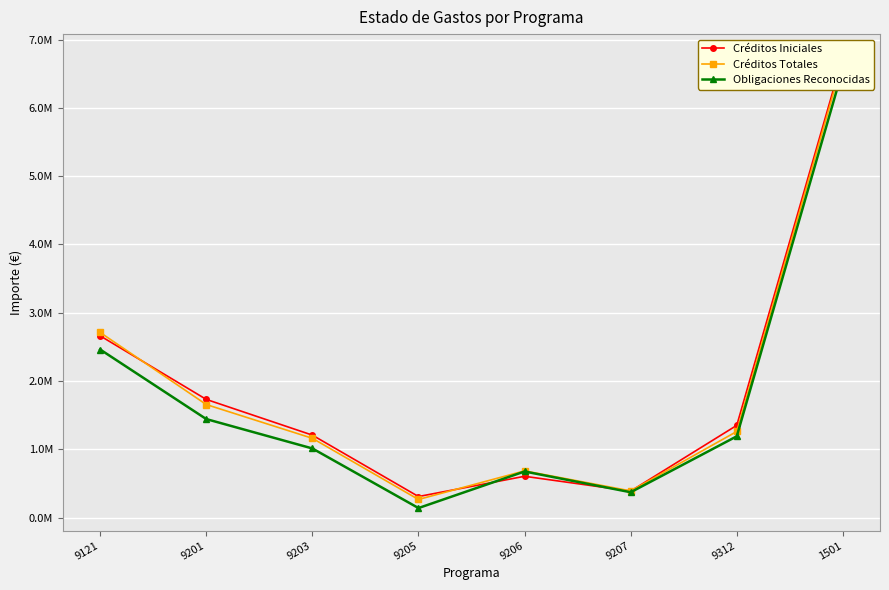

At which category is the sum across all series the highest?

1501